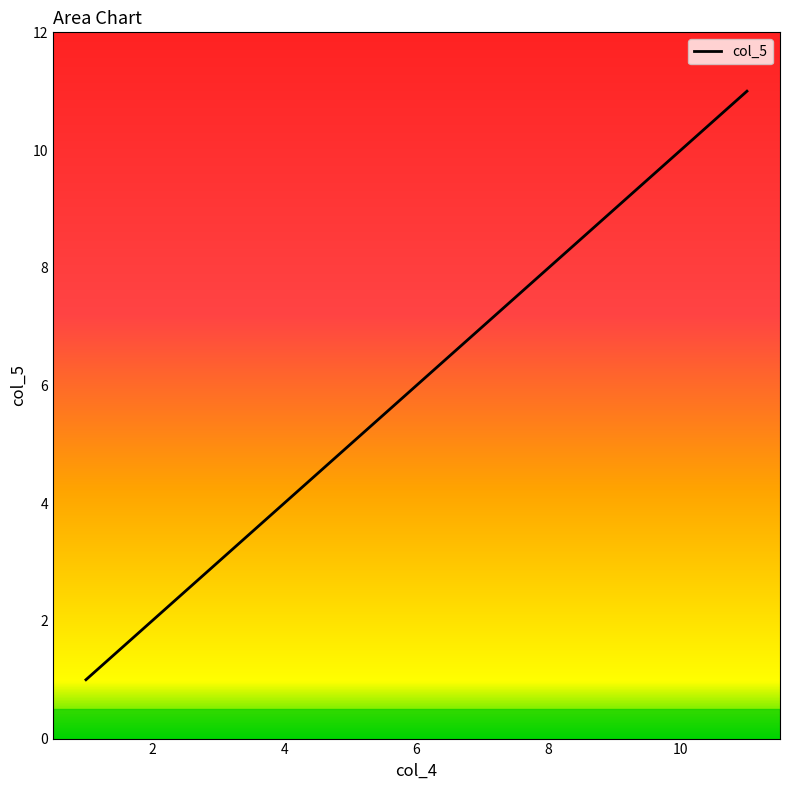

What is the greatest value displayed?

11